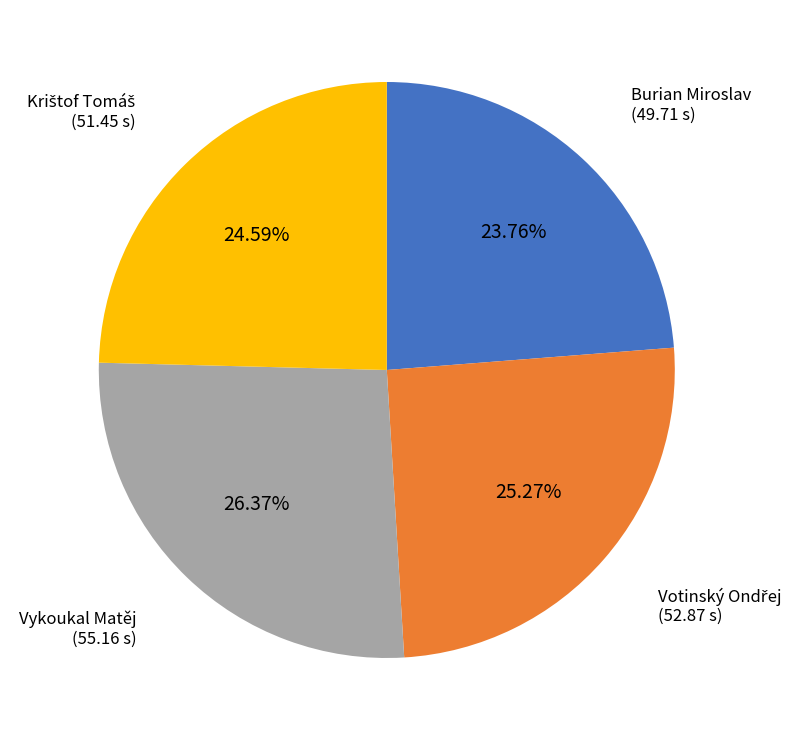

Does any single category account for the majority?

No